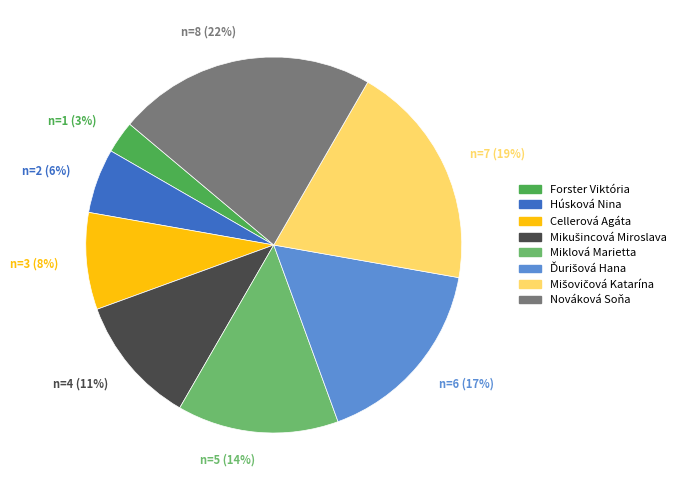

To the nearest percent, what is the combined percentage of Forster Viktória and Húsková Nina?

8%